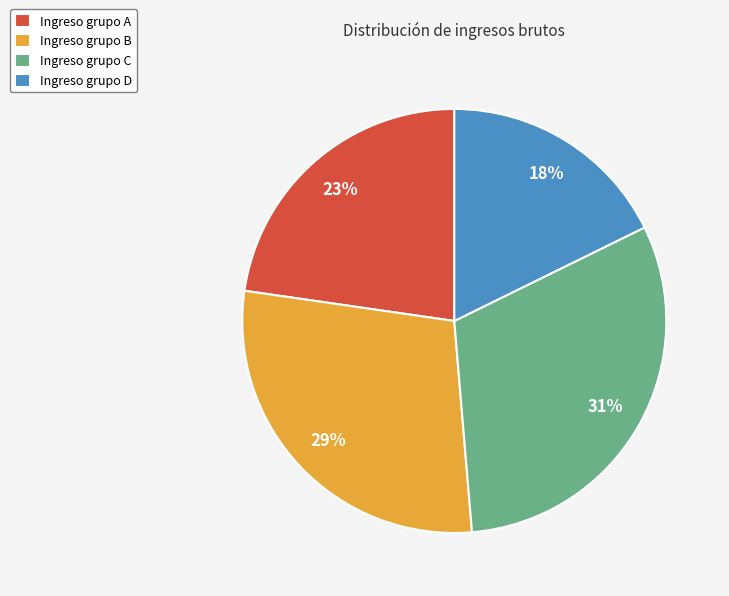

What percentage is the Ingreso grupo A slice, to the nearest percent?

23%